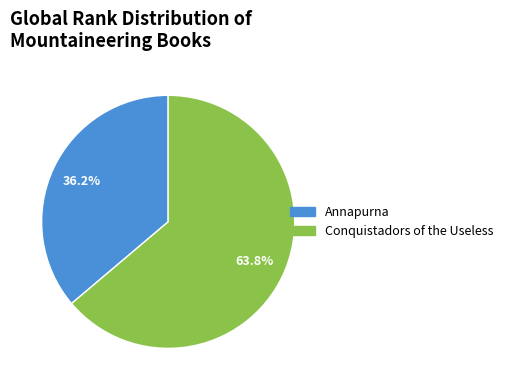

What is the majority slice?

Conquistadors of the Useless